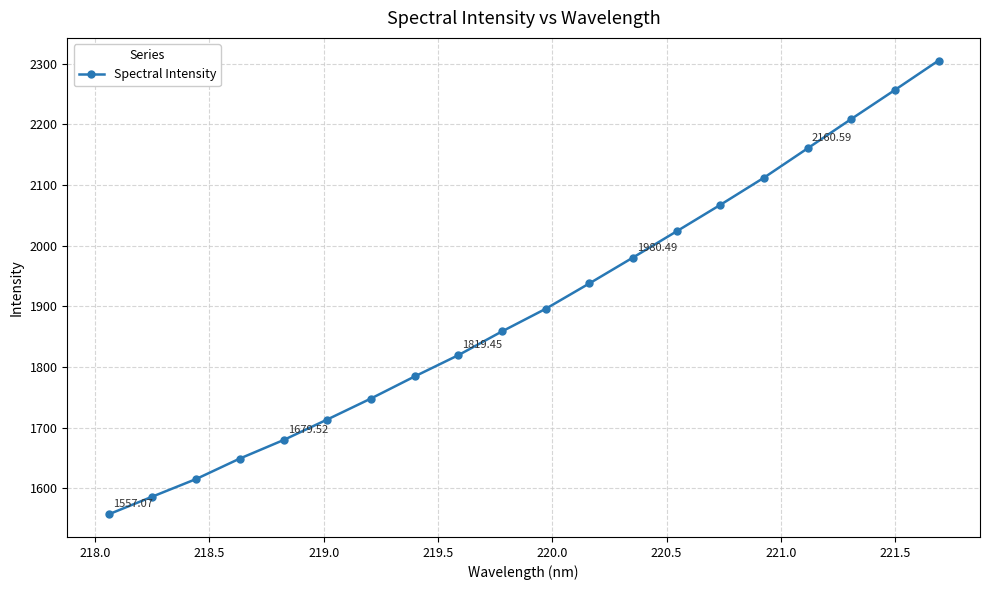

What is the sum of all values?

37960.1